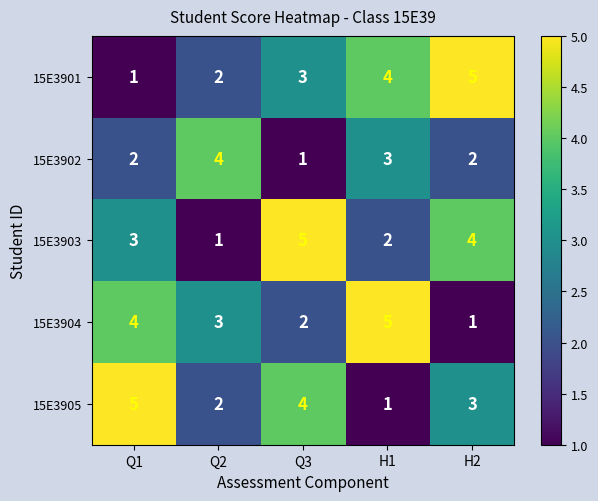

What is the difference between the highest and lowest values at Q1?

4